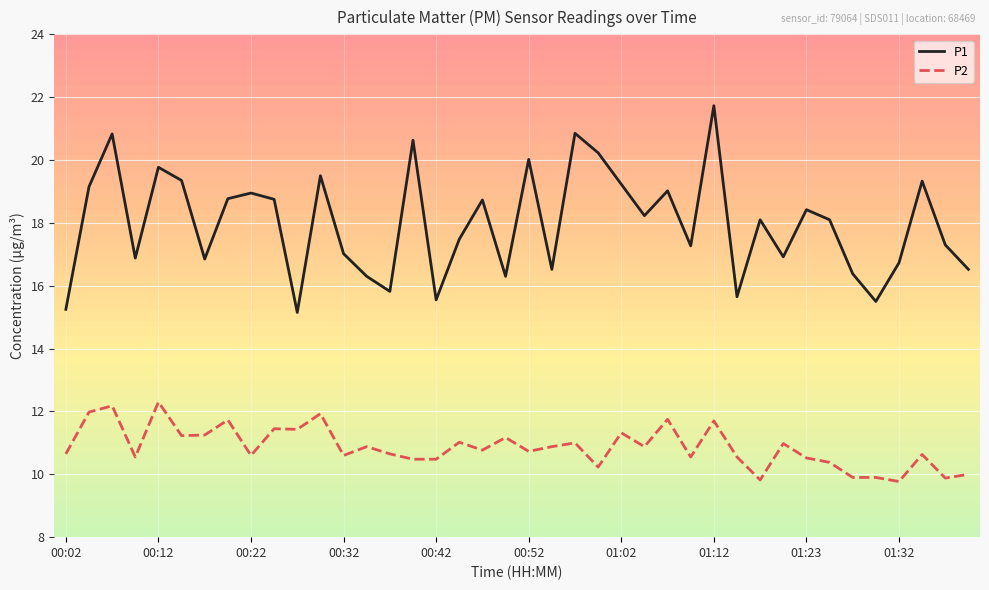

Which series has the widest spread of values?

P1